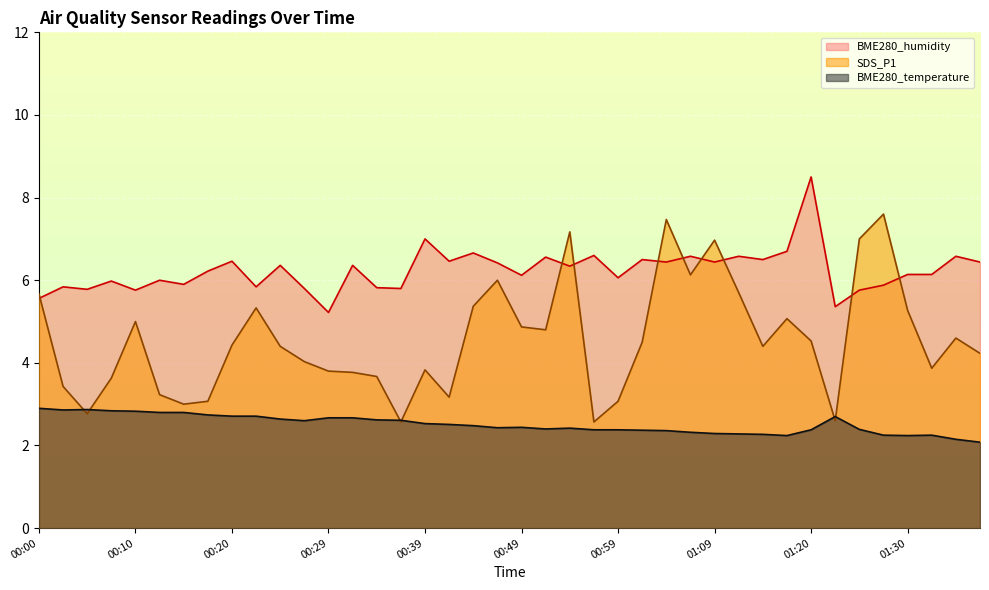

At which category is the sum across all series the highest?

01:04